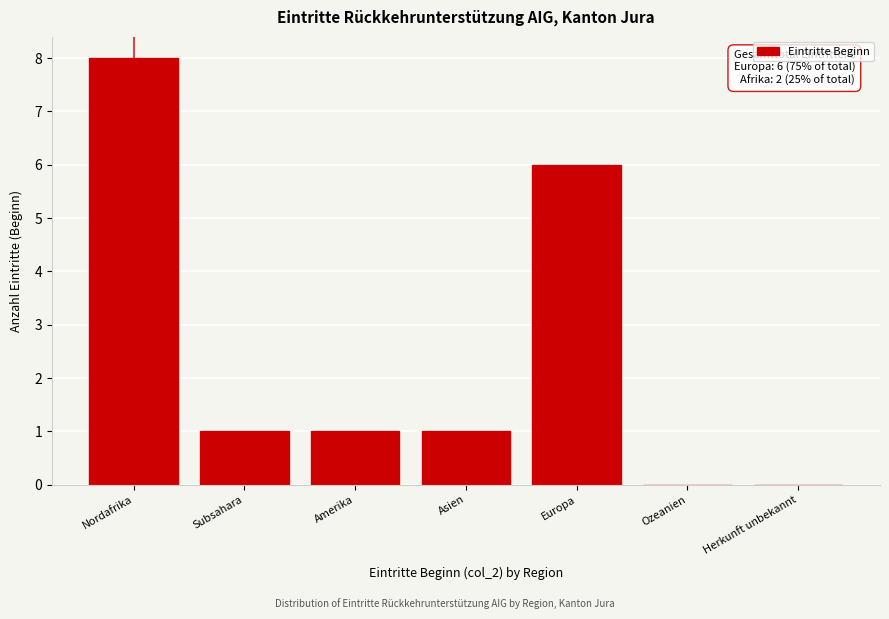

Reading left to right, extract all data points from this chart.

Nordafrika=8	Subsahara=1	Amerika=1	Asien=1	Europa=6	Ozeanien=0	Herkunft unbekannt=0